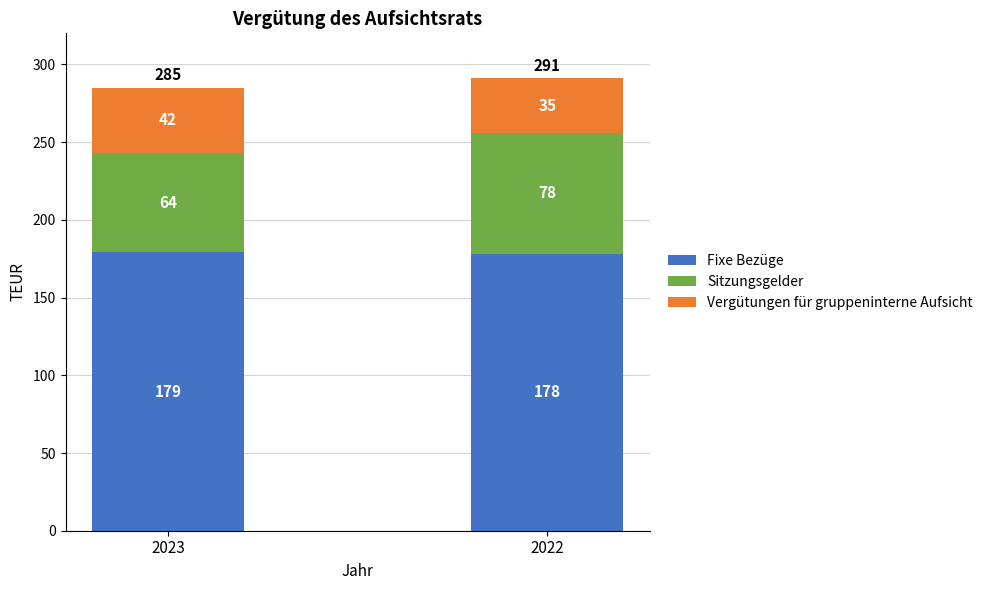

What is the sum of all Fixe Bezüge values?

357